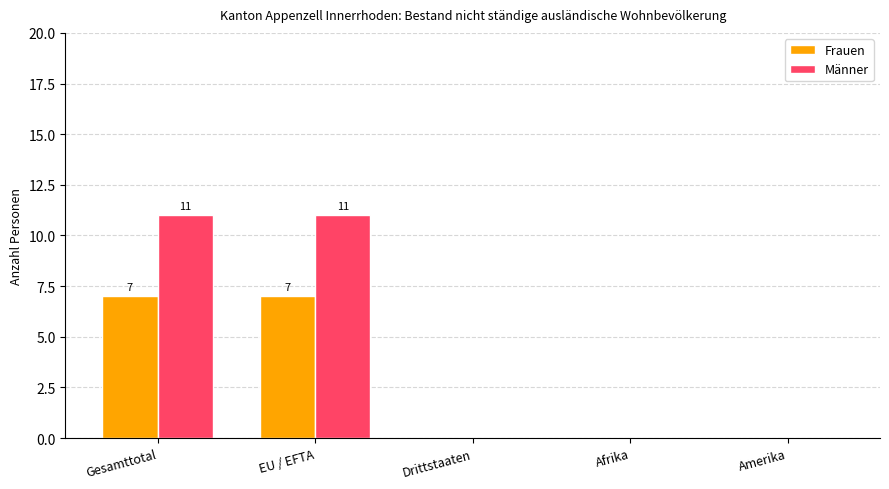

Reading right to left, extract all data points from this chart.

Frauen: Amerika=0	Afrika=0	Drittstaaten=0	EU / EFTA=7	Gesamttotal=7
Männer: Amerika=0	Afrika=0	Drittstaaten=0	EU / EFTA=11	Gesamttotal=11